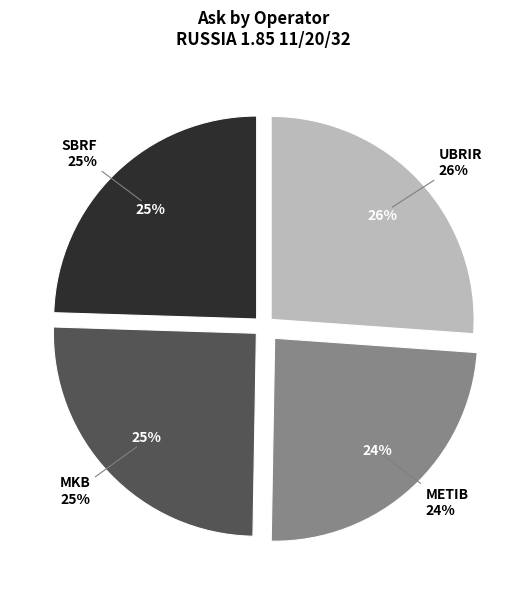

Is the sum of UBRIR and MKB greater than half?

Yes